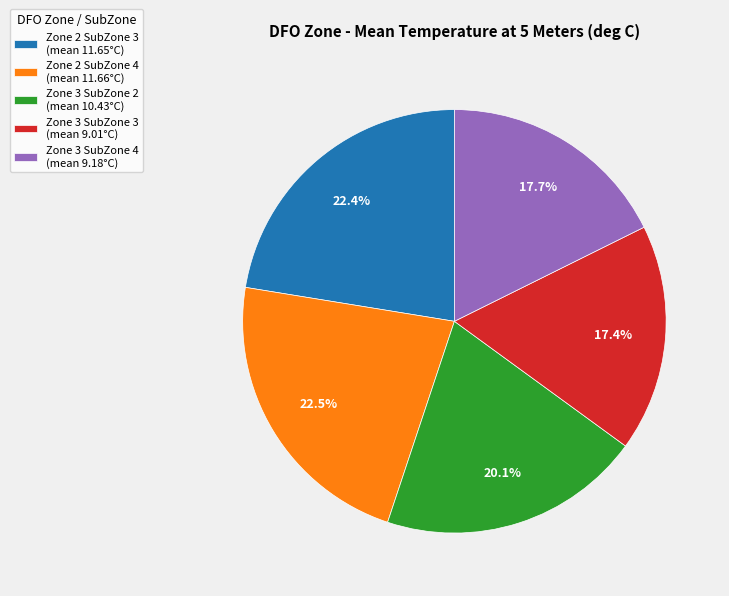

Count the number of slices in the pie.

5